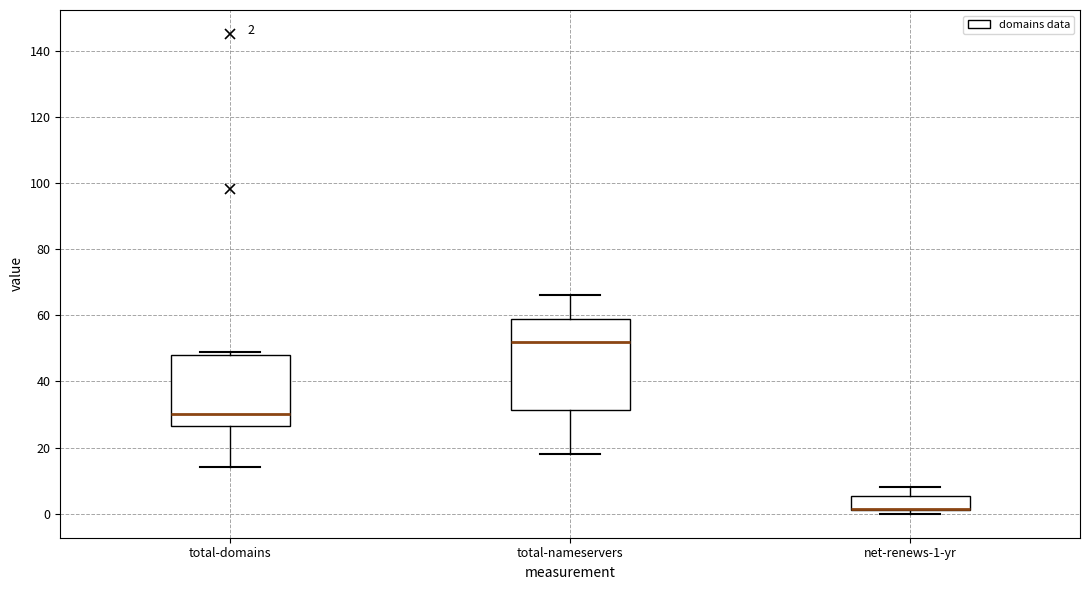

Comparing the boxes themselves (not the whiskers), which one is the tallest?

total-nameservers